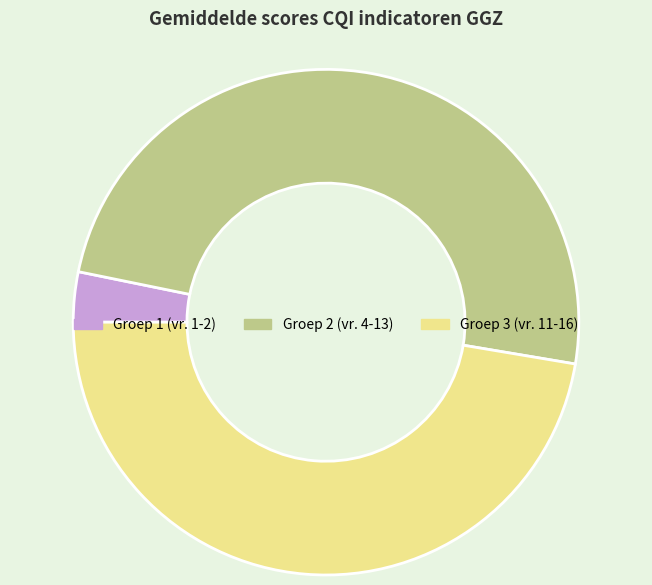

Which has a higher value, Groep 3 (vr. 11-16) or Groep 1 (vr. 1-2)?

Groep 3 (vr. 11-16)